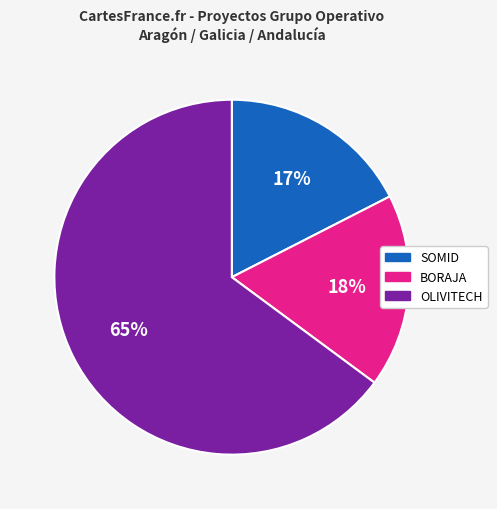

The BORAJA slice represents 18% of the pie. True or false?

True